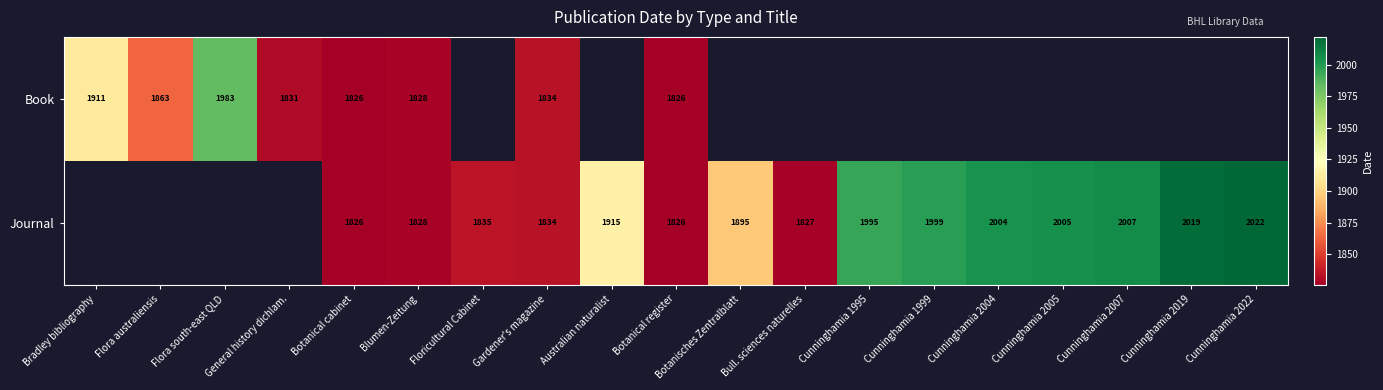

What is the sum of the Journal values at Cunninghamia 2004 and Blumen-Zeitung?

3832